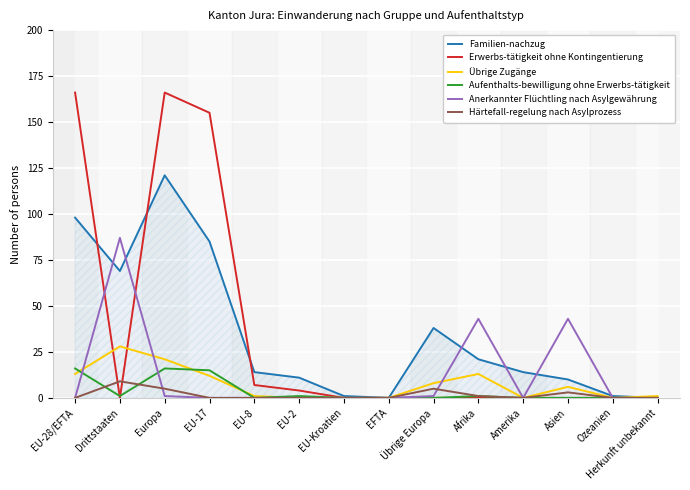

At which label does Familien-nachzug reach its peak?

Europa